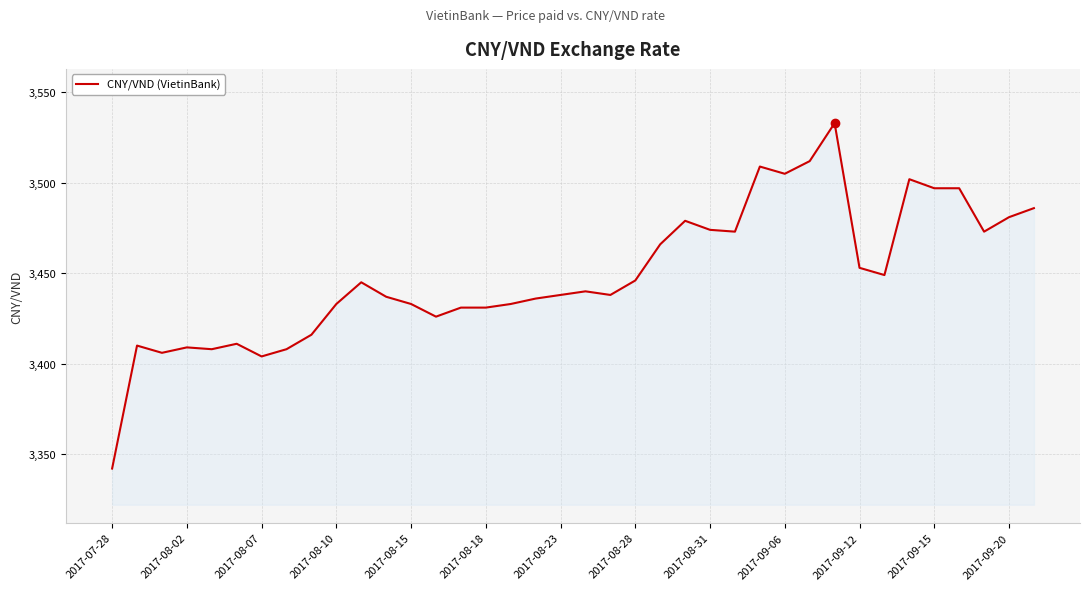

What is the smallest value displayed?

3342